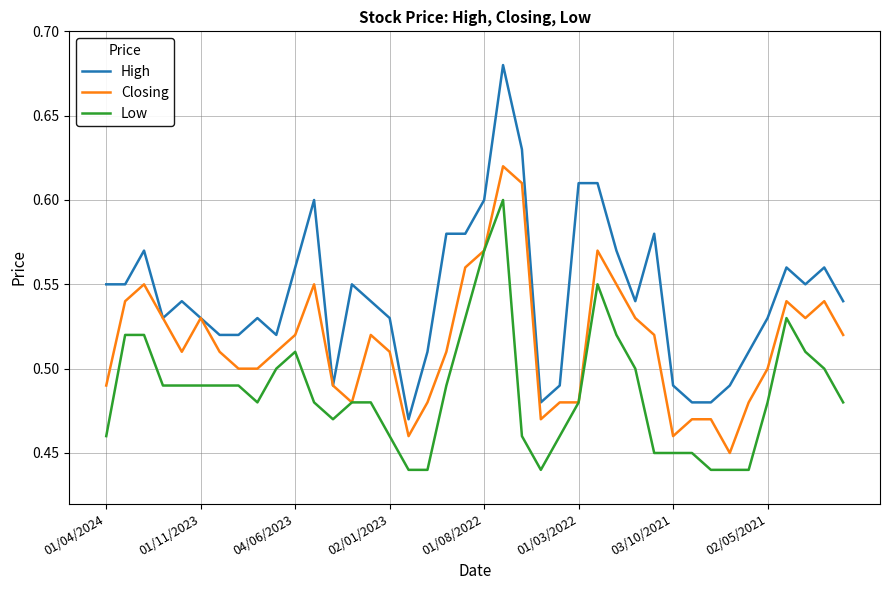

List the series in order of their overall mean, lowest first.

Low, Closing, High